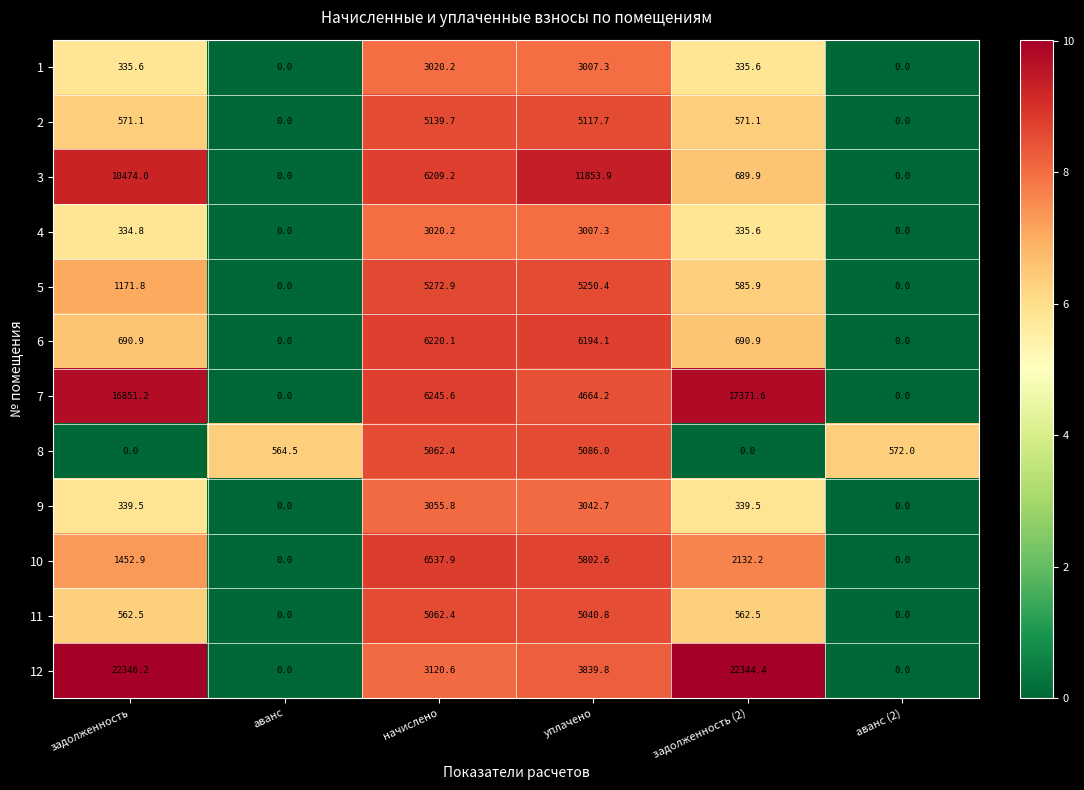

What is the average value of the 10 series?

2654.3